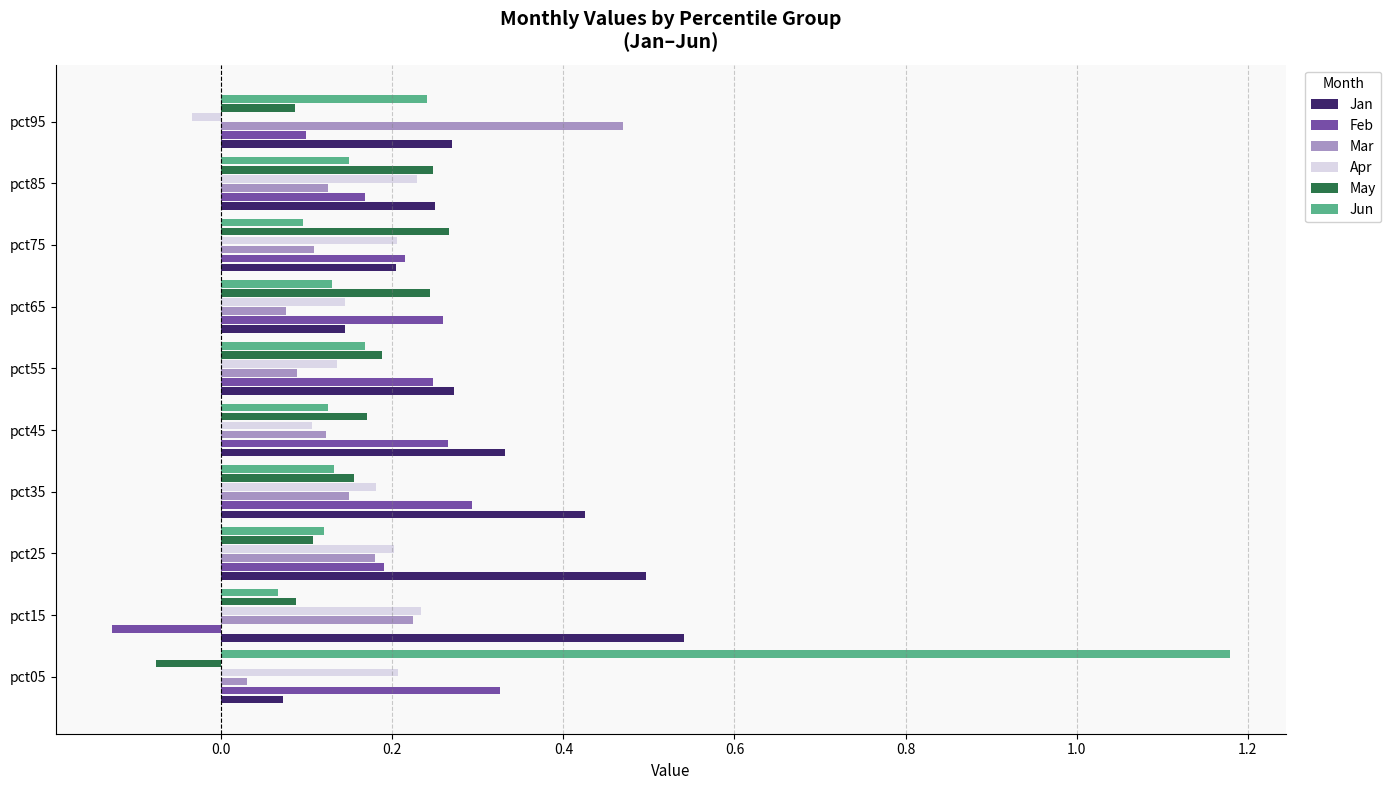

Which series has the largest total across all categories?

Jan